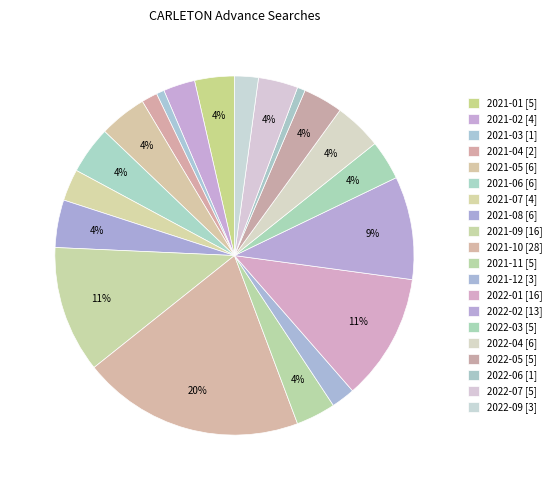

How many slices are in this pie chart?

20